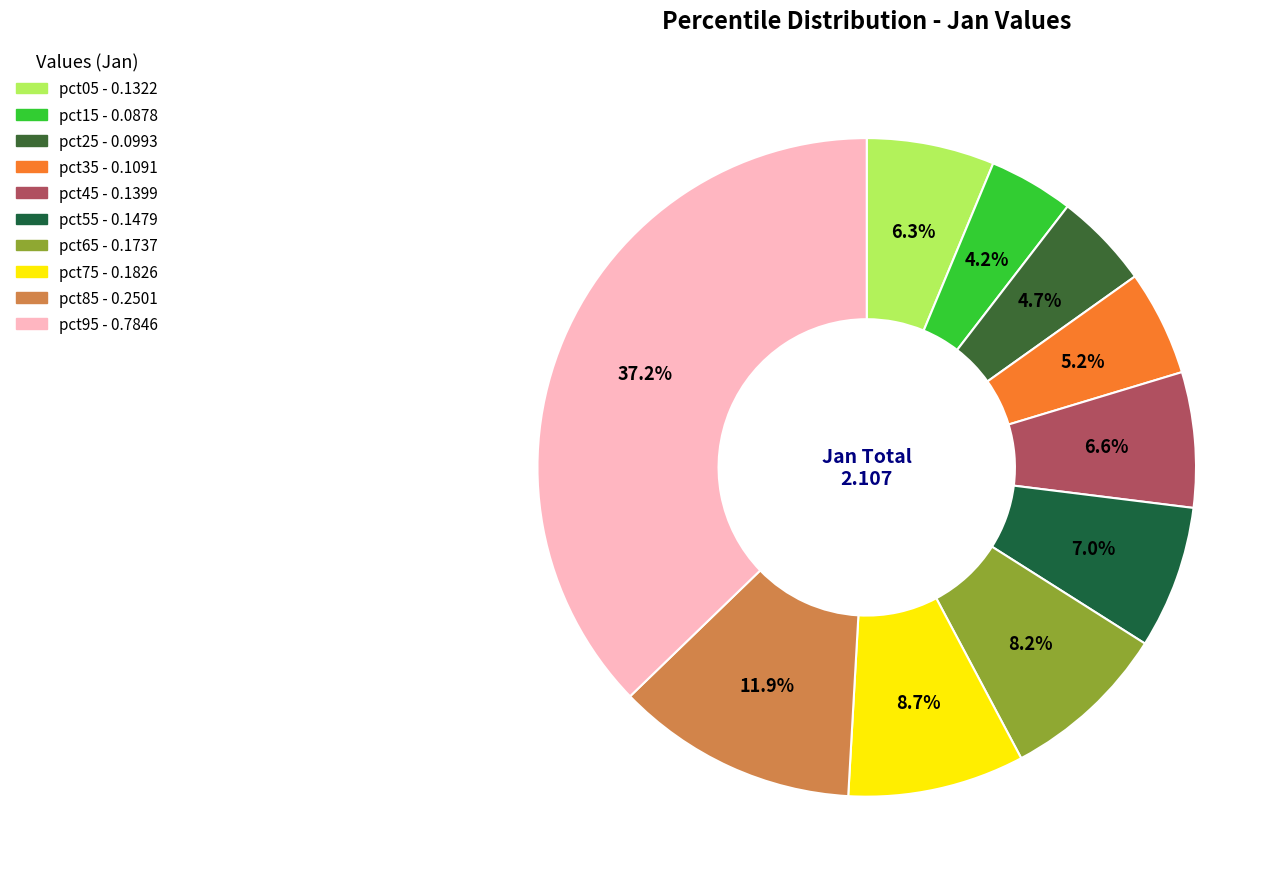

Is the sum of pct95 and pct35 greater than half?

No